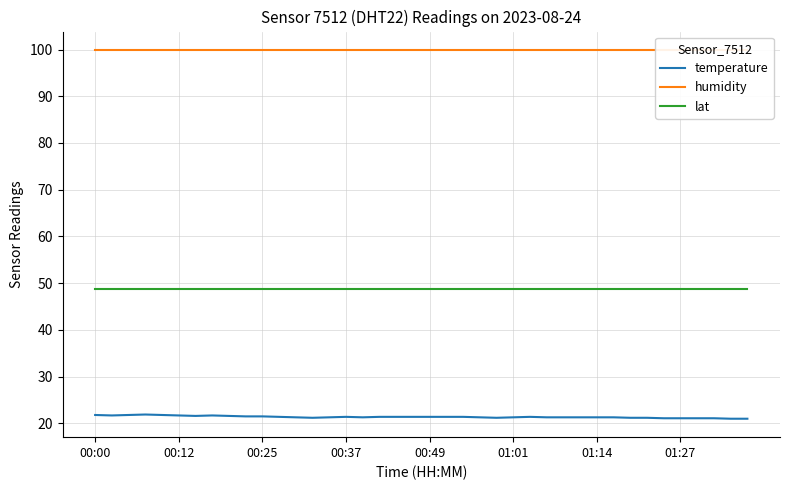

True or false: lat and temperature cross at least once.

False